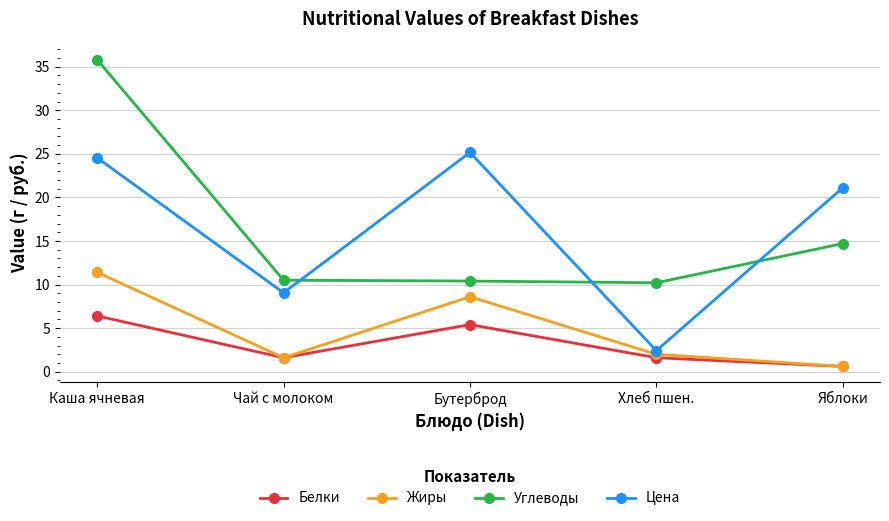

Which series has the largest range (max minus min)?

Углеводы